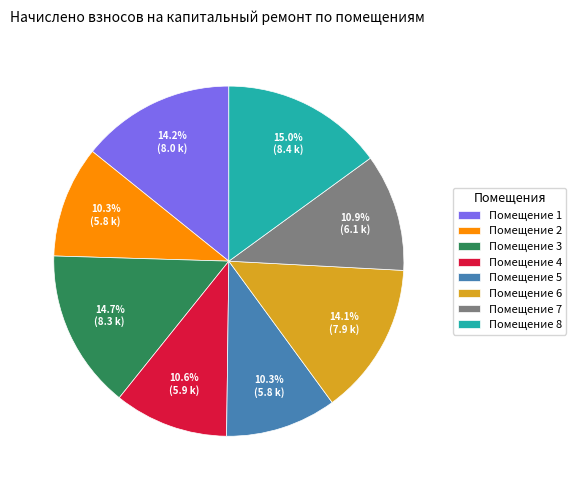

Does Помещение 7 represent more than half of the total?

No